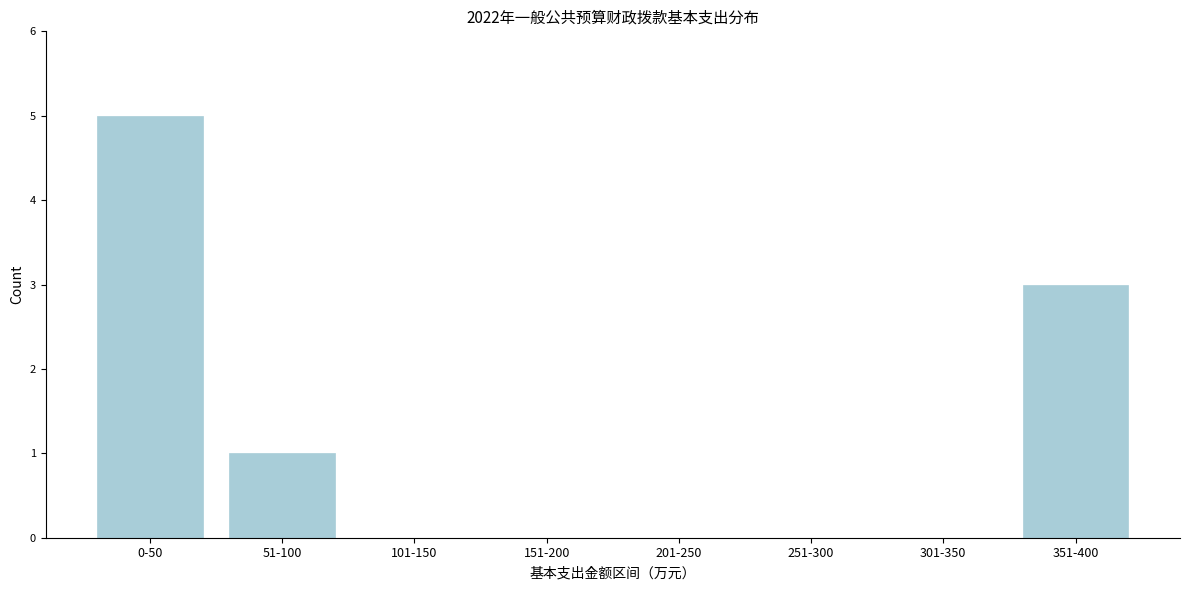

Reading left to right, extract all data points from this chart.

0-50=5	51-100=1	101-150=0	151-200=0	201-250=0	251-300=0	301-350=0	351-400=3